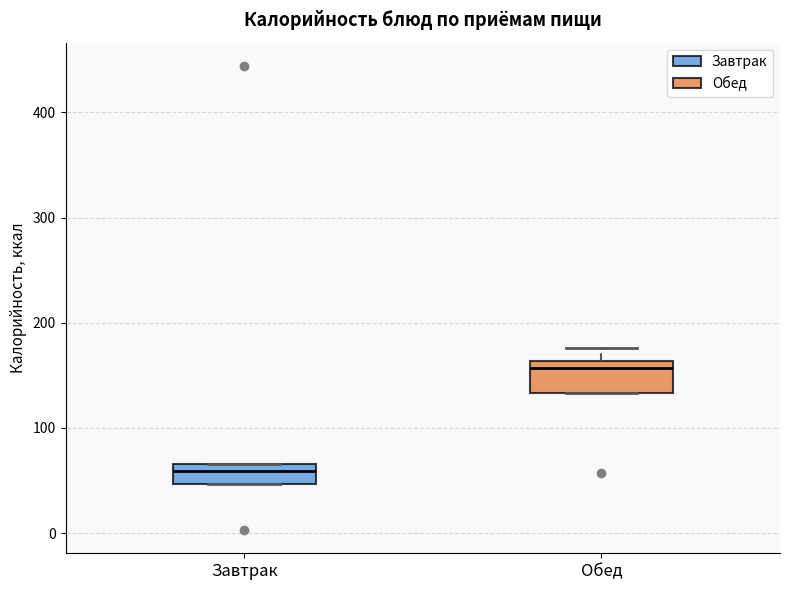

Reading left to right, read every box against the y-axis: the position of its median line, the range the box covers, and the ends of its whiskers. The values are not printed on the chart, so give them approximately, as read against the axis.

Завтрак: median 60, box 50 to 70, whiskers 50 to 70
Обед: median 160 (just below the box's upper edge), box 130 to 160, whiskers 130 to 180